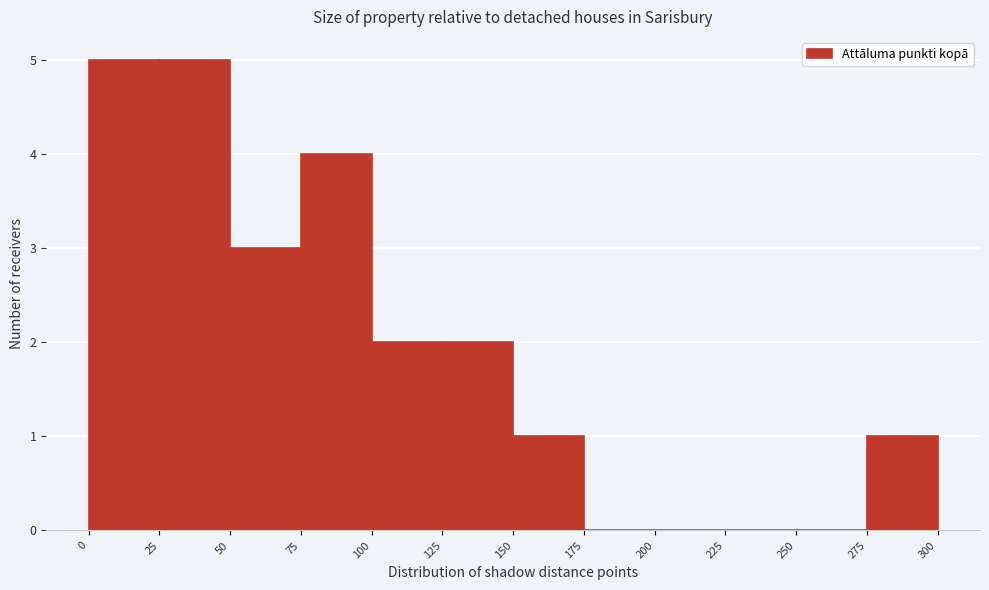

What is the height of the bar covering 100 to 125 on the x-axis? The values are not printed on the chart, so give them approximately, as read against the axis.

2